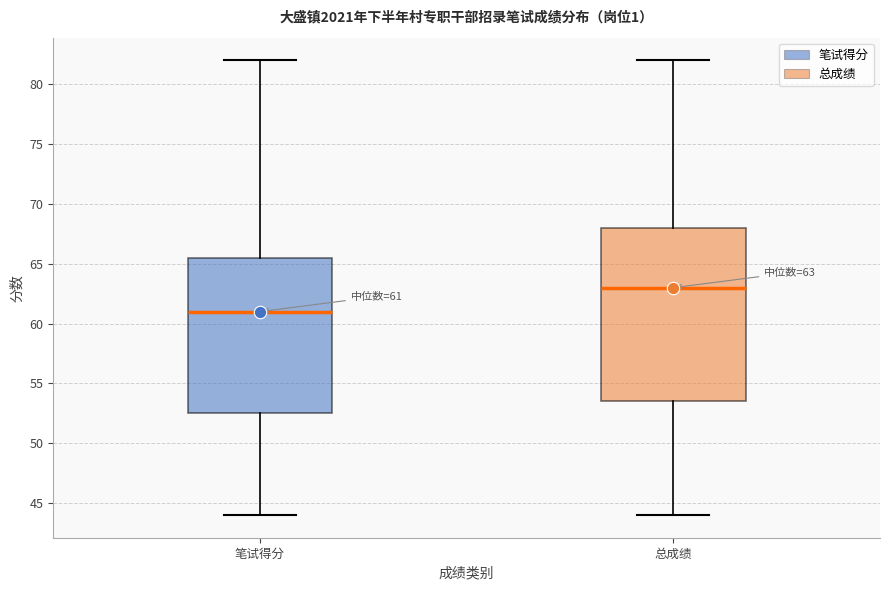

Which box is the tallest, from its lower edge to its upper edge?

总成绩